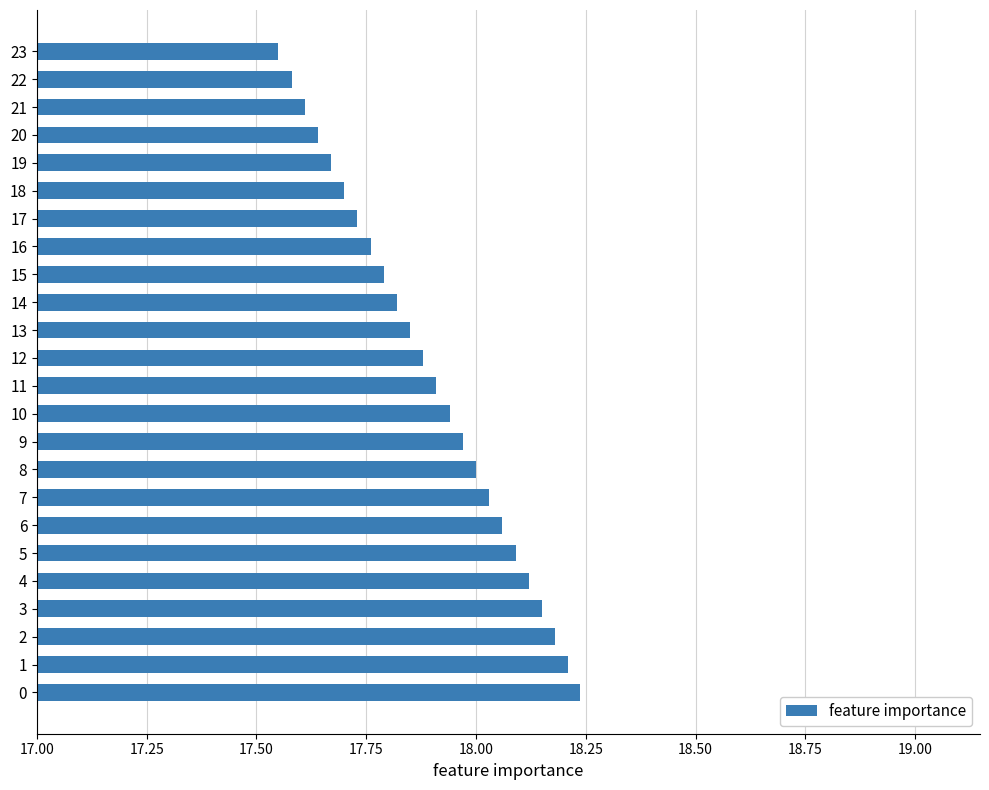

True or false: the data shows 18.2 at 0.

True